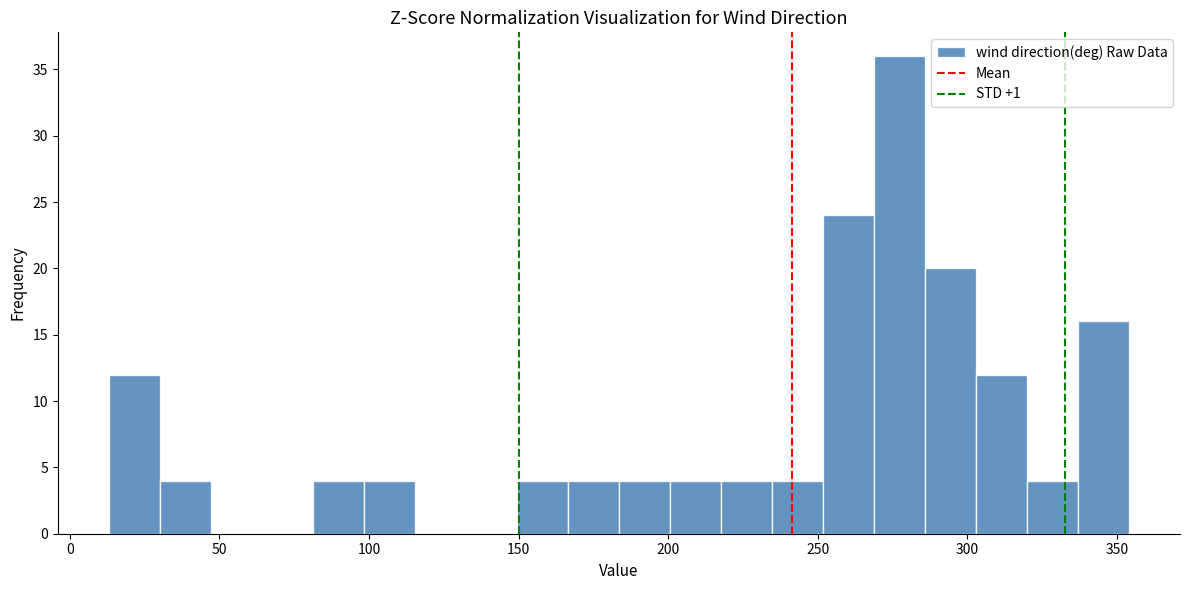

Read against the x-axis, roughly where is the centre of the tallest bar?

275